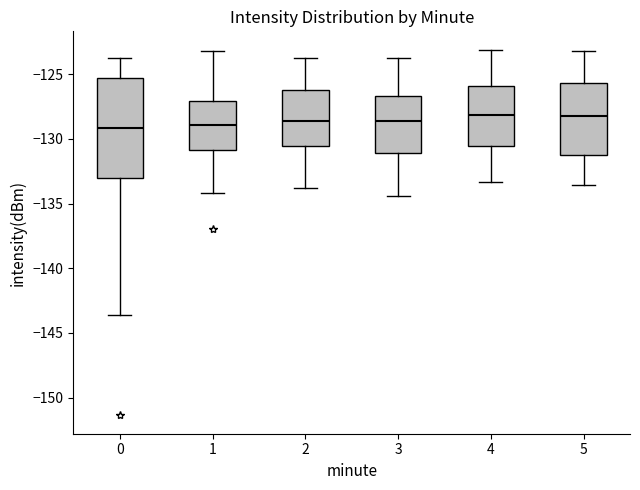

Reading left to right, transcribe this box plot: for each box, give where its median line is, the range the box spans, and where its two whiskers end, as read against the y-axis. The values are not printed on the chart, so give them approximately, as read against the axis.

0: median -129.0, box -133.0 to -125.5, whiskers -143.5 to -123.5
1: median -129.0, box -131.0 to -127.0, whiskers -134.0 to -123.0
2: median -128.5, box -130.5 to -126.5, whiskers -134.0 to -124.0
3: median -128.5, box -131.0 to -126.5, whiskers -134.5 to -124.0
4: median -128.0, box -130.5 to -126.0, whiskers -133.5 to -123.0
5: median -128.0, box -131.0 to -125.5, whiskers -133.5 to -123.0